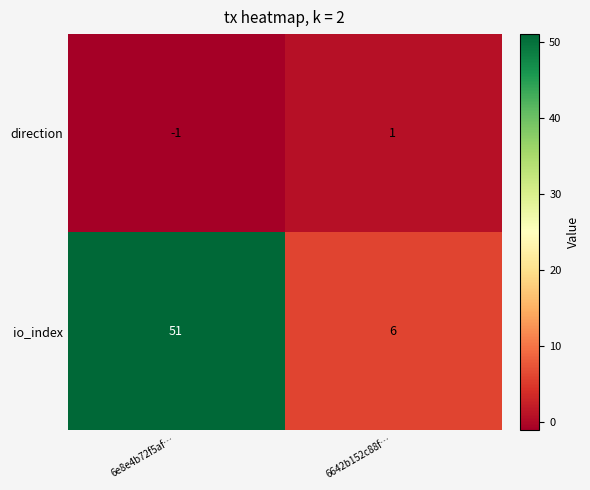

What is the sum of the io_index values at 6e8e4b72f5af… and 6642b152c88f…?

57